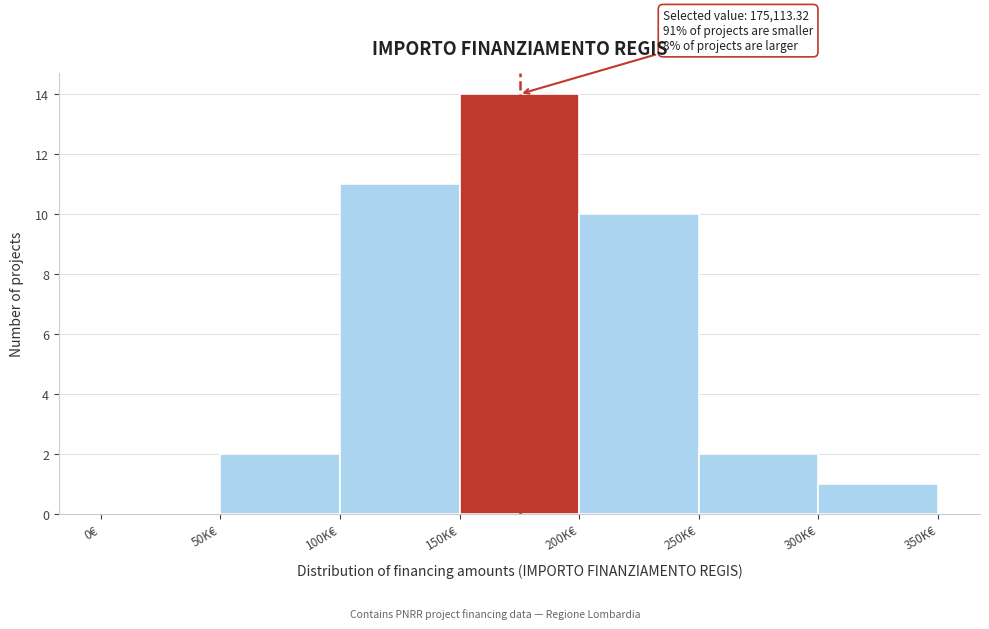

Reading left to right, extract all data points from this chart.

0€=0	50K€=2	100K€=11	150K€=14	200K€=10	250K€=2	300K€=1